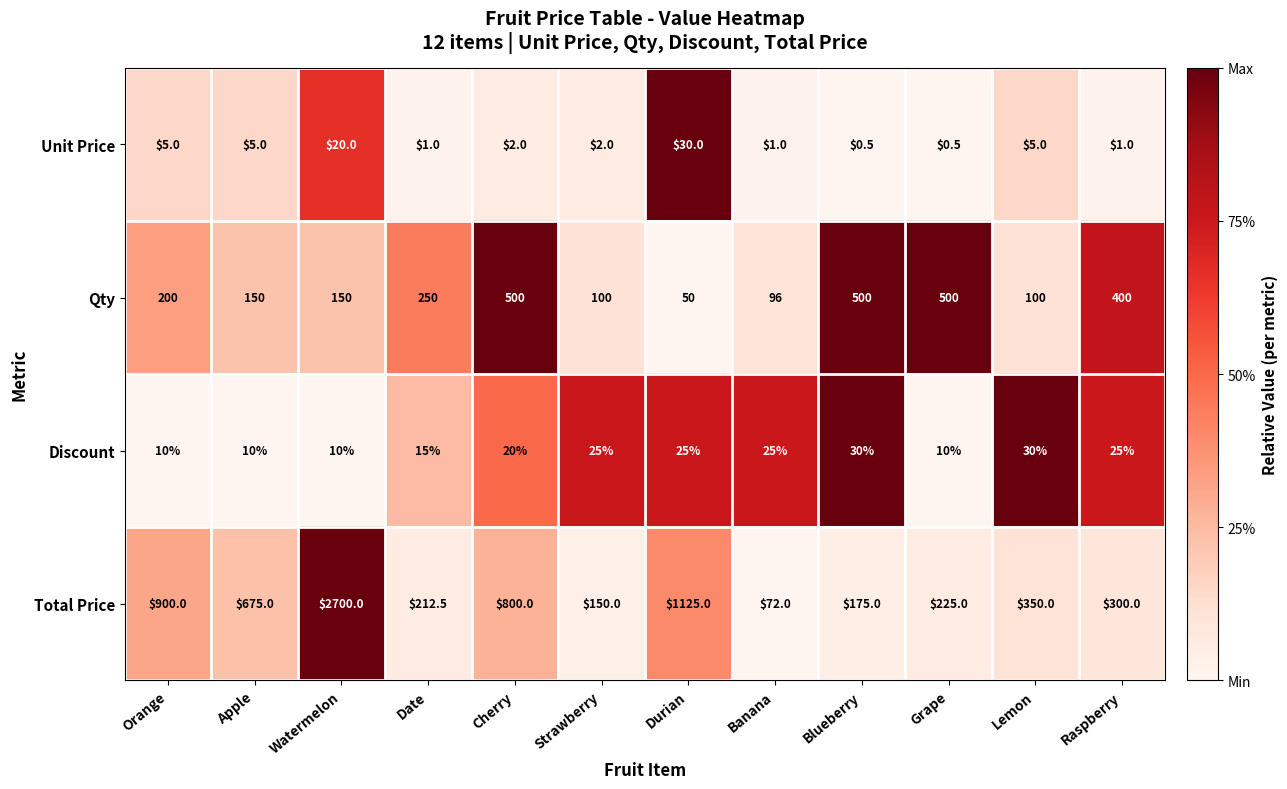

Rank the series at Orange from lowest to highest value.

Unit Price, Discount, Qty, Total Price